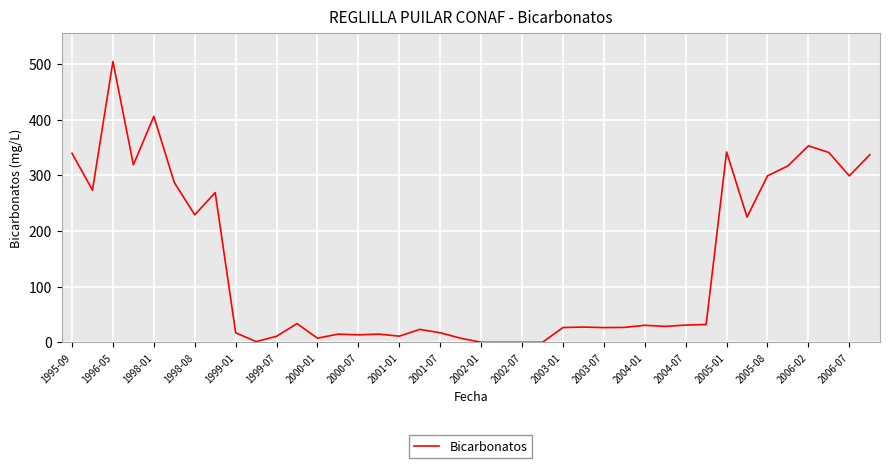

What is the difference between the maximum and minimum values?

504.5